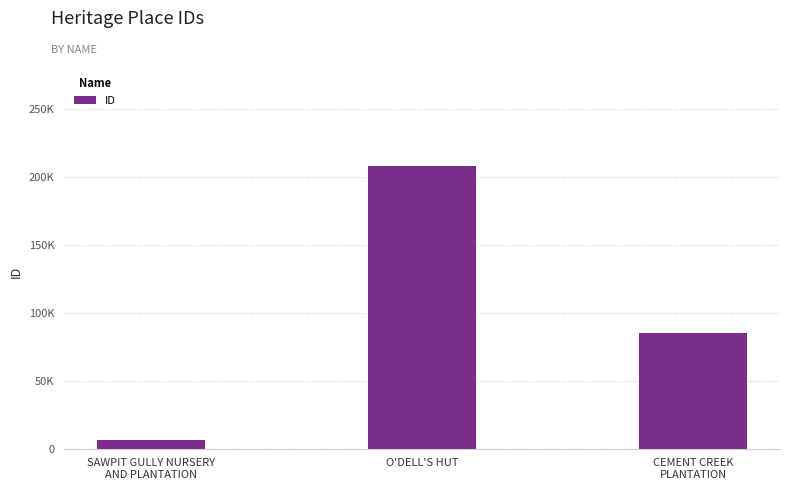

What is the minimum value shown in the chart?

6069